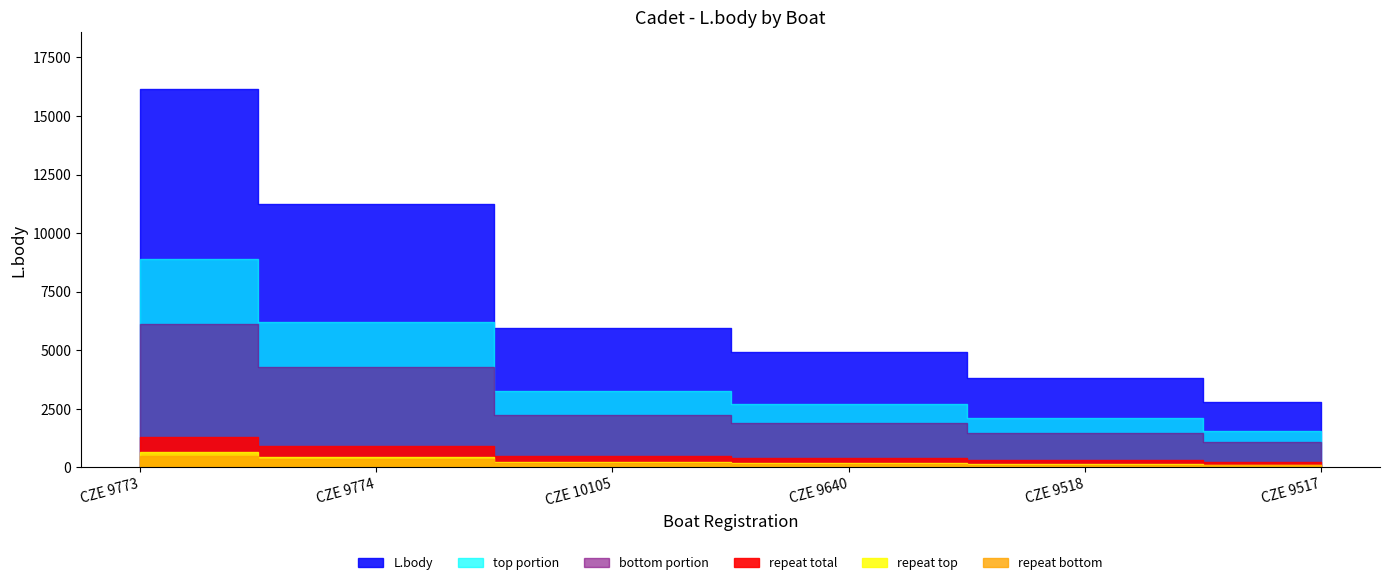

What position from the left is CZE 9640?

4